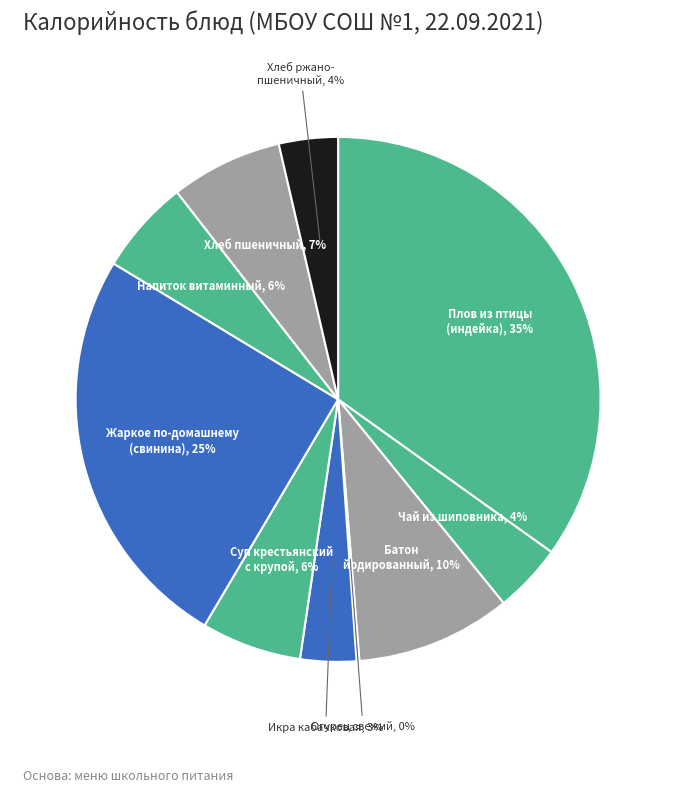

Rank the categories by value from lowest to highest.

Огурец свежий, Икра кабачковая, Хлеб ржанопшеничный, Чай из шиповника, Напиток витаминный, Суп крестьянский с крупой, Хлеб пшеничный, Батон йодированный, Жаркое по-домашнему (свинина), Плов из птицы (индейка)